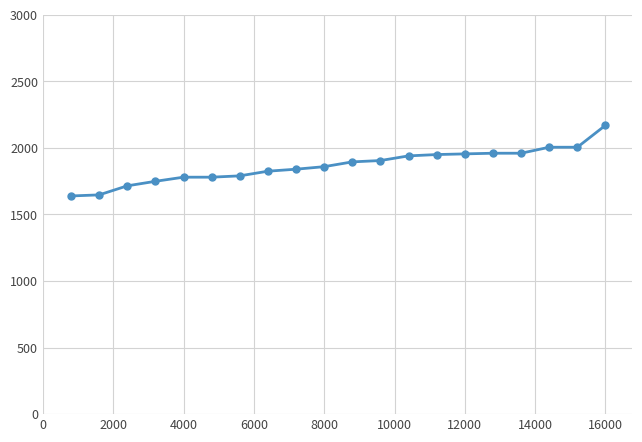

What is the smallest value displayed?

1639